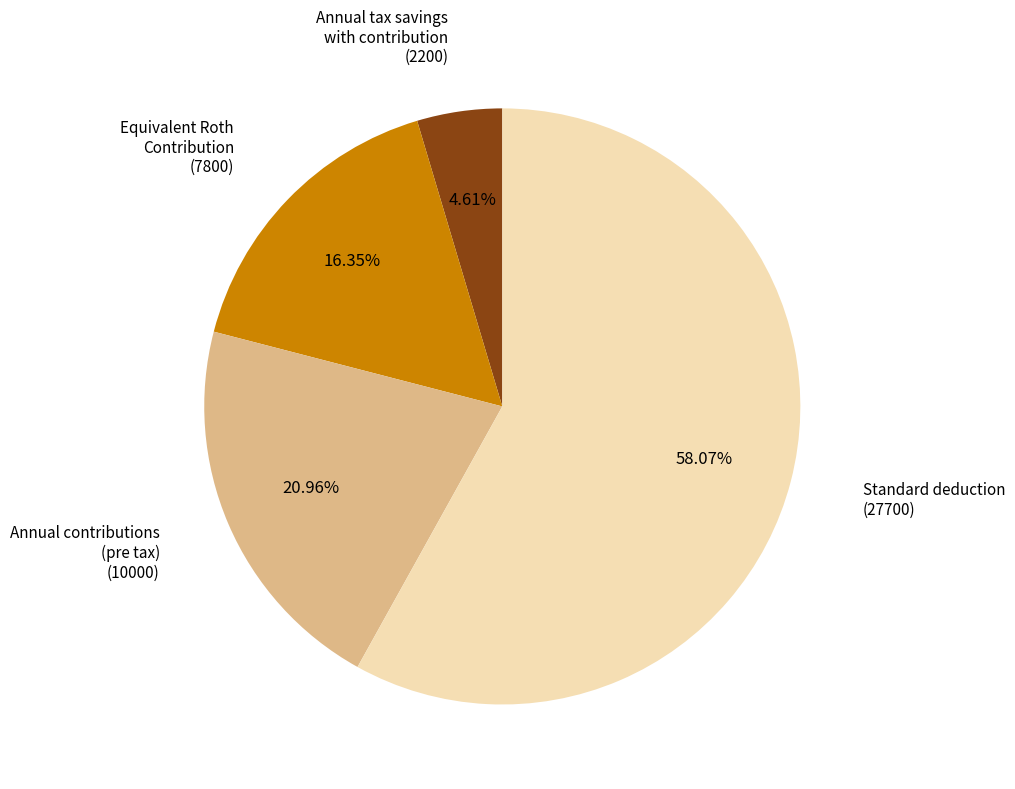

Is there a majority slice in this chart?

Yes